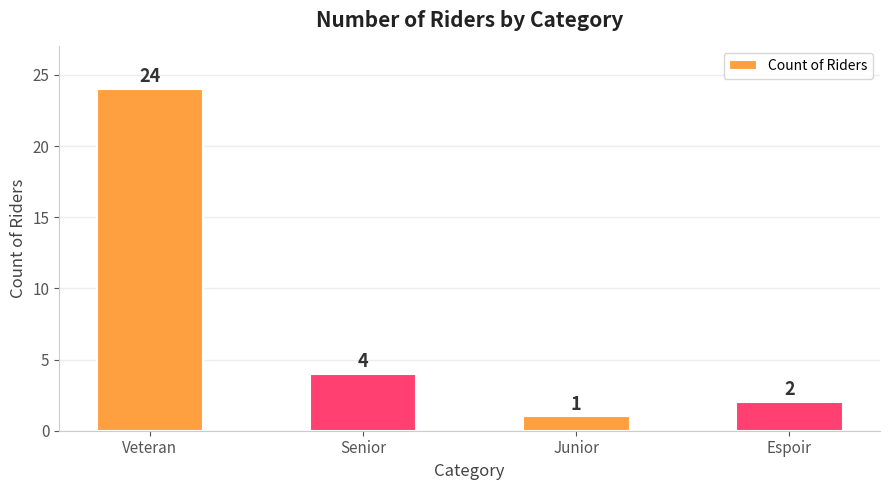

How many bars are there in total?

4